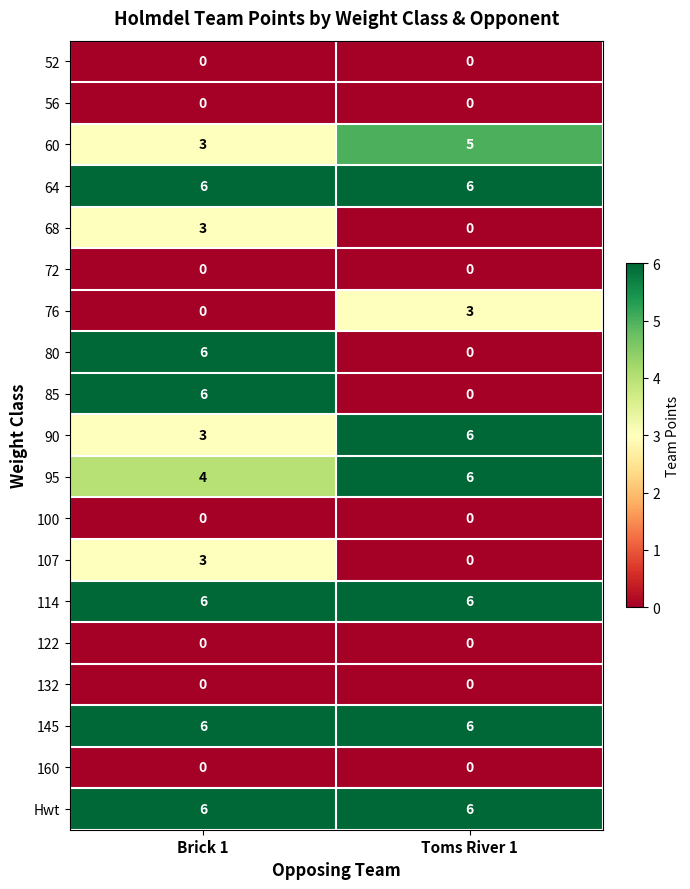

Count the number of categories in the chart.

2